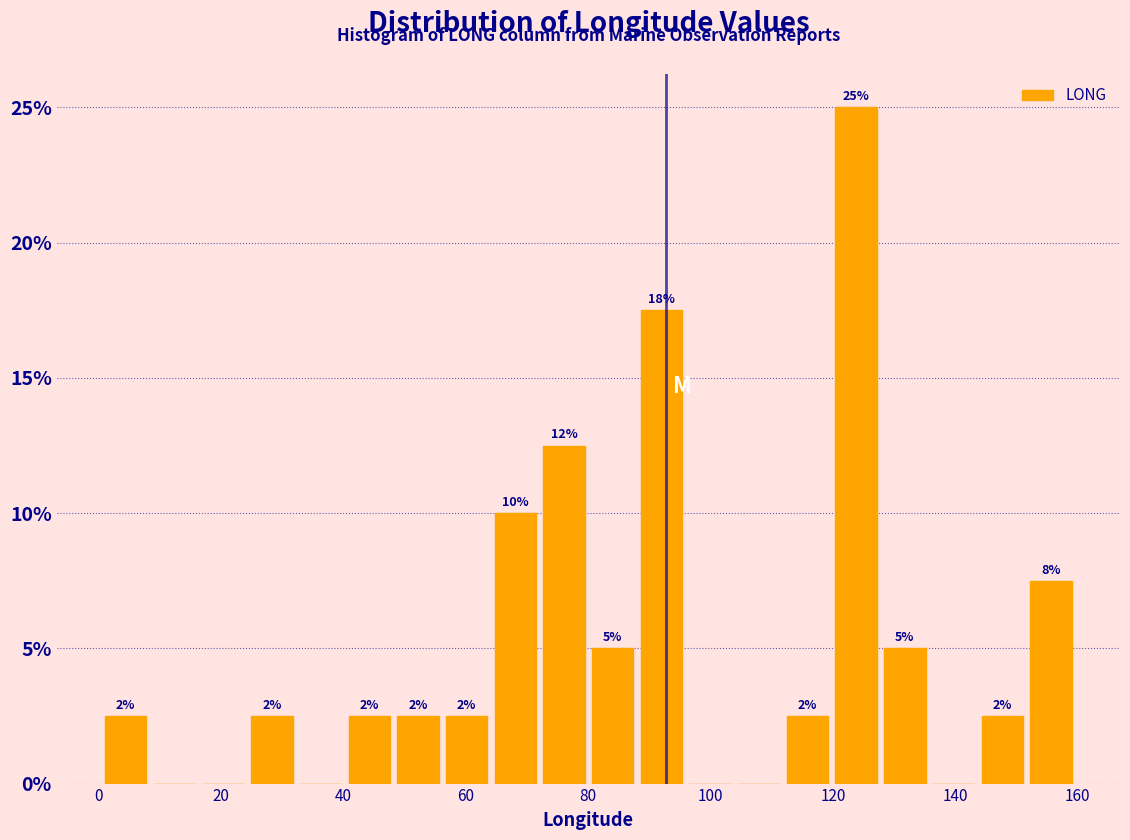

Around what value on the x-axis is the tallest bar? Give the approximate position of its centre, as read against the axis.

124